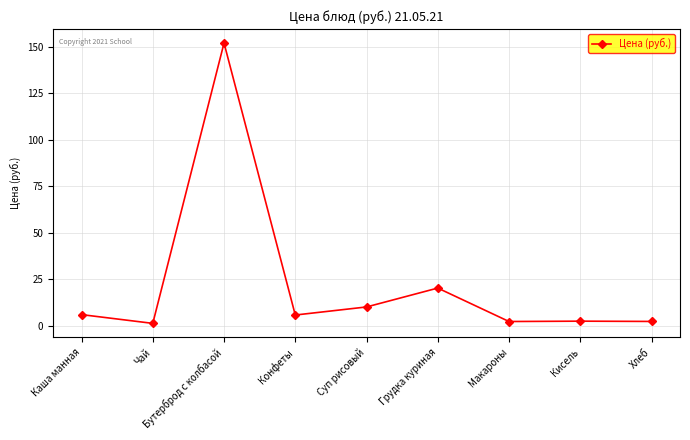

At which category does the chart reach its peak across all series?

Бутерброд с колбасой